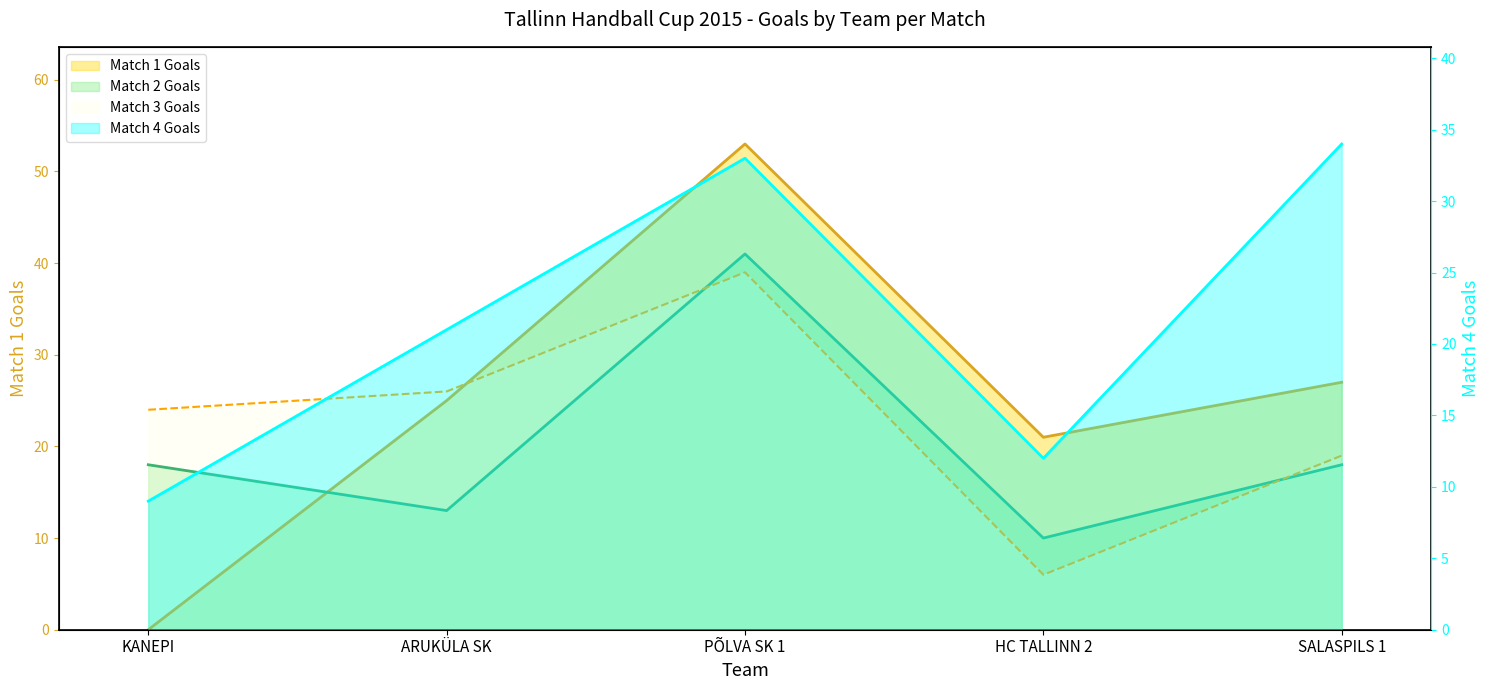

Which series has the largest range (max minus min)?

Match 1 Goals